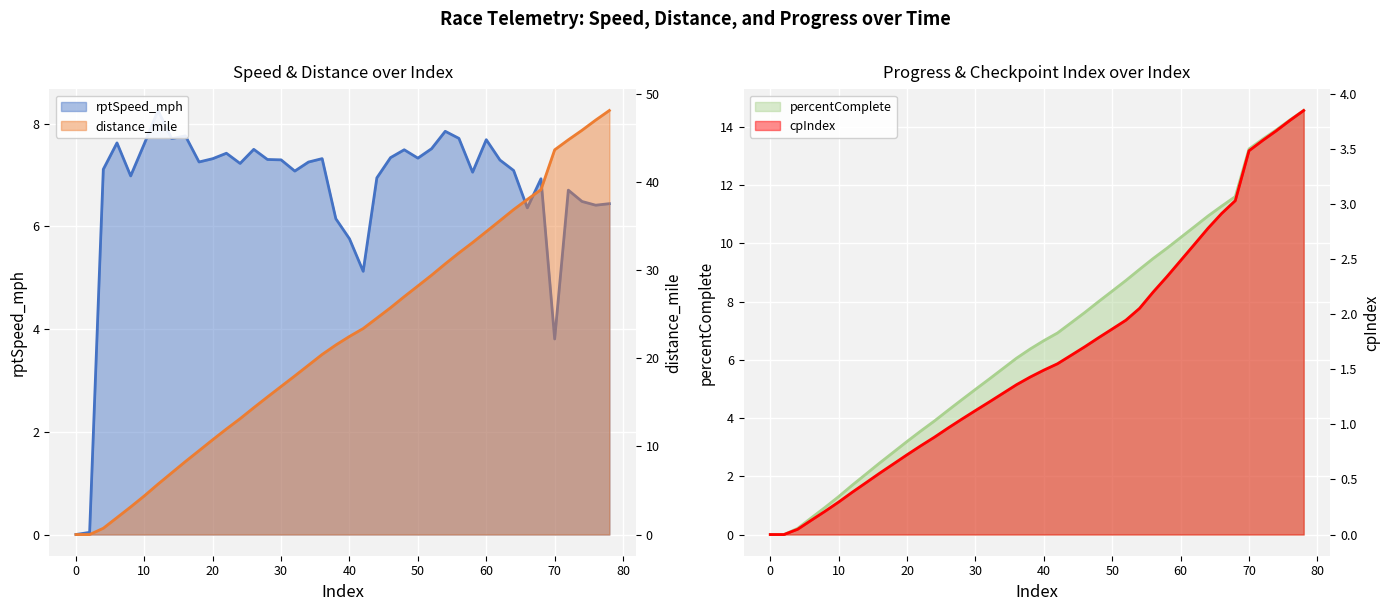

Which series changed the most between 20 and 78?

distance_mile